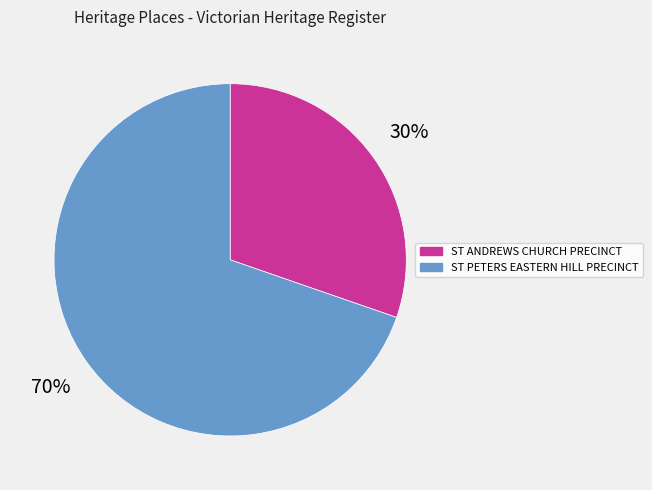

Do ST ANDREWS CHURCH PRECINCT and ST PETERS EASTERN HILL PRECINCT together represent more than half of the pie?

Yes